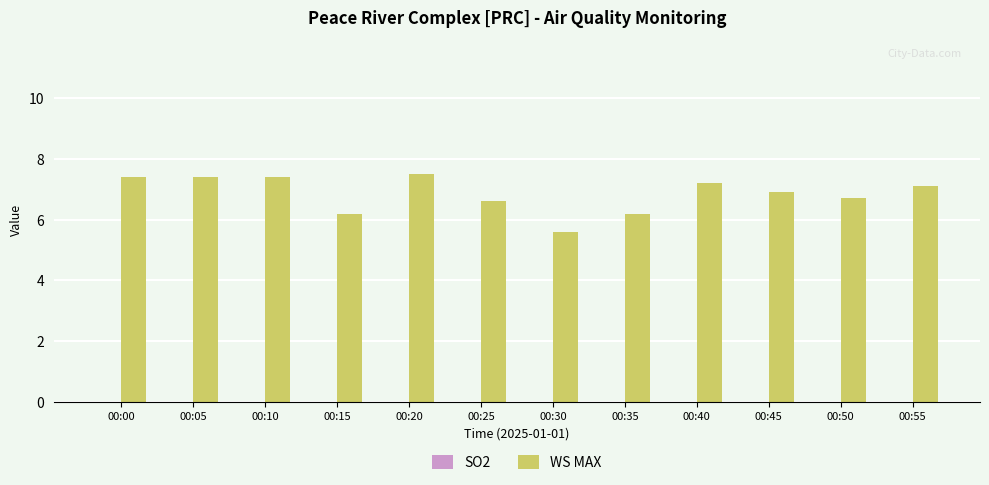

What is the ratio of the value at 00:35 to the value at 00:40?

0.9